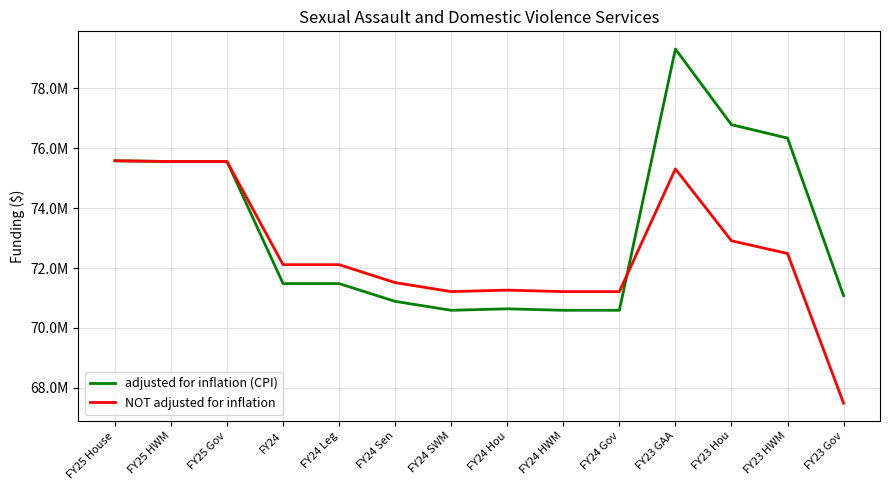

At which label does adjusted for inflation (CPI) reach its minimum?

FY24 SWM